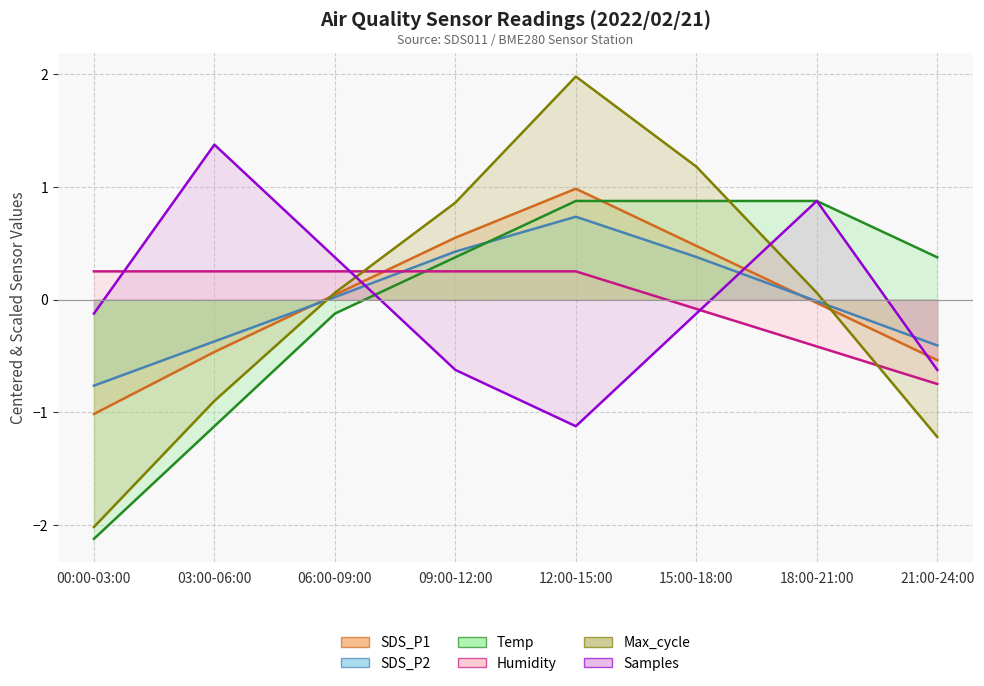

At which category is the sum across all series the highest?

12:00-15:00